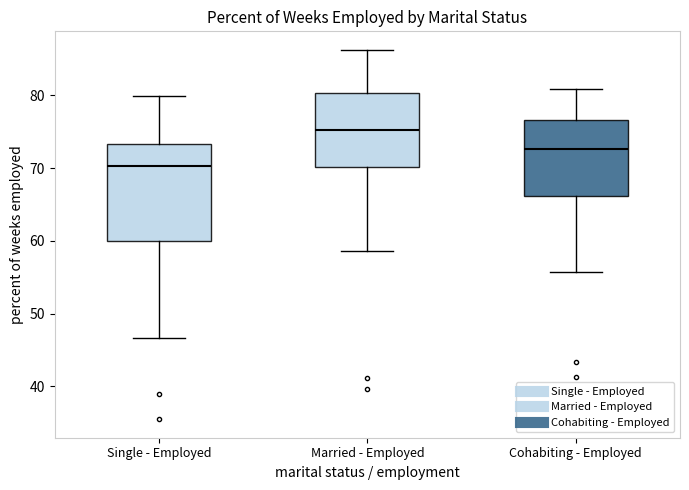

Reading left to right, transcribe this box plot: for each box, give where its median line is, the range the box spans, and where its two whiskers end, as read against the y-axis. The values are not printed on the chart, so give them approximately, as read against the axis.

Single - Employed: median 70, box 60 to 73, whiskers 47 to 80
Married - Employed: median 75, box 70 to 80, whiskers 59 to 86
Cohabiting - Employed: median 73, box 66 to 77, whiskers 56 to 81